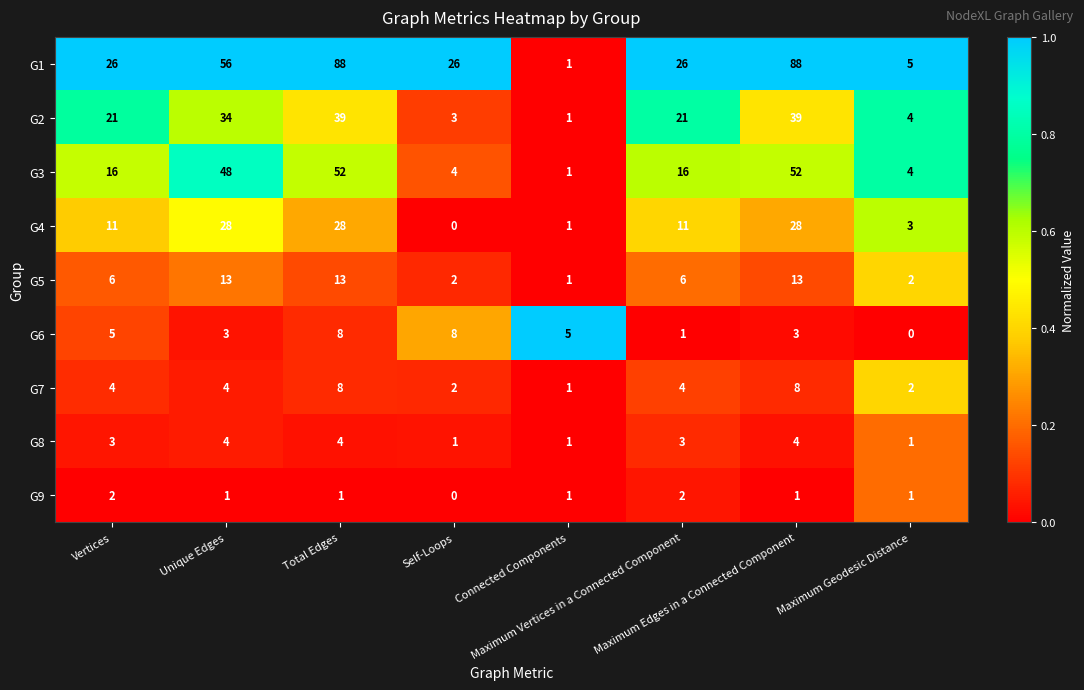

What is the difference between the maximum and minimum values in the G1 series?

87